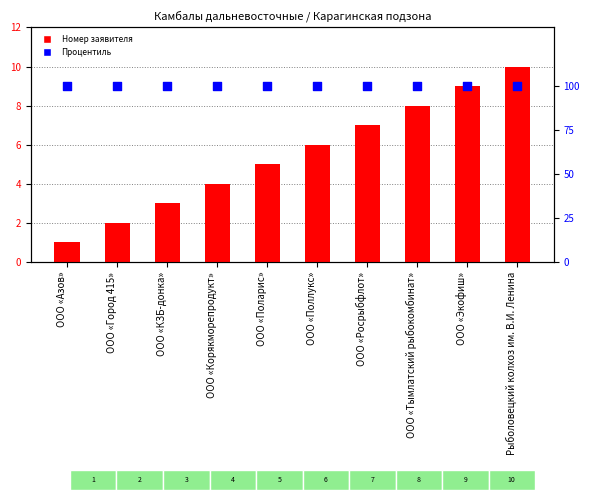

Which series has the largest total across all categories?

Процентиль